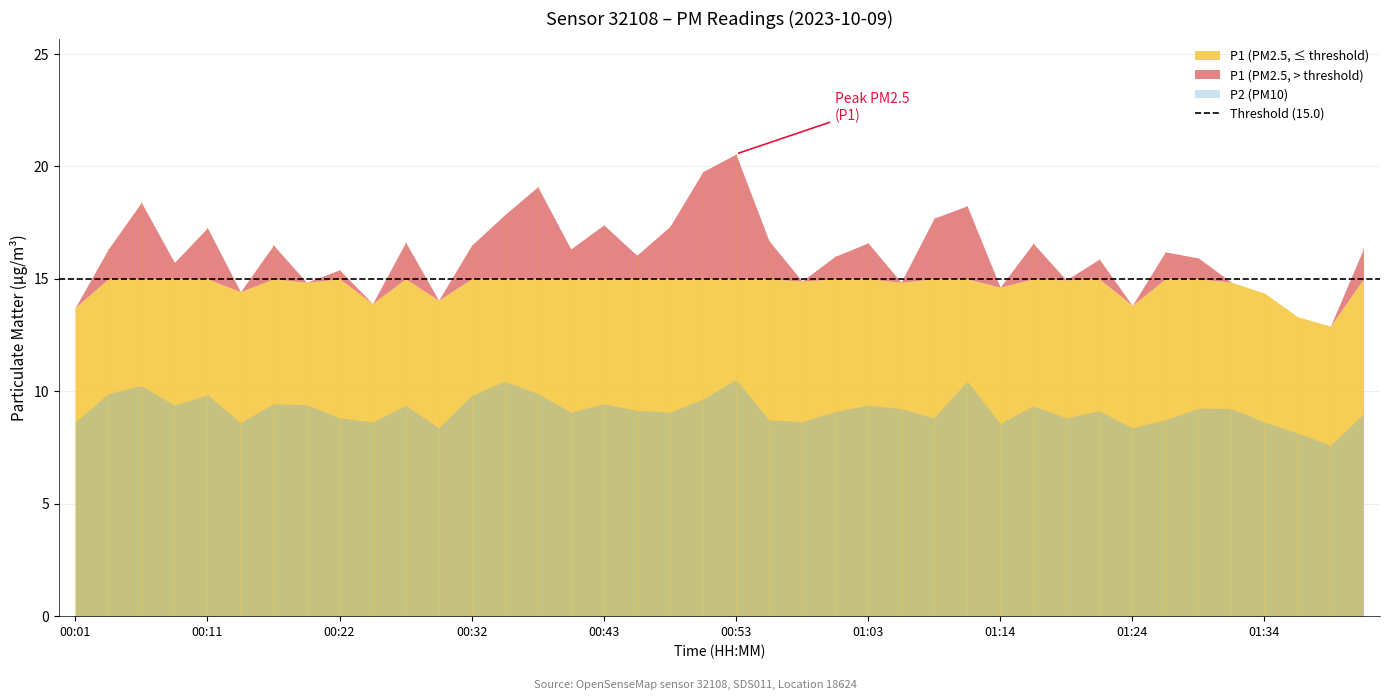

Which has a higher value, 01:26 or 00:35?

00:35